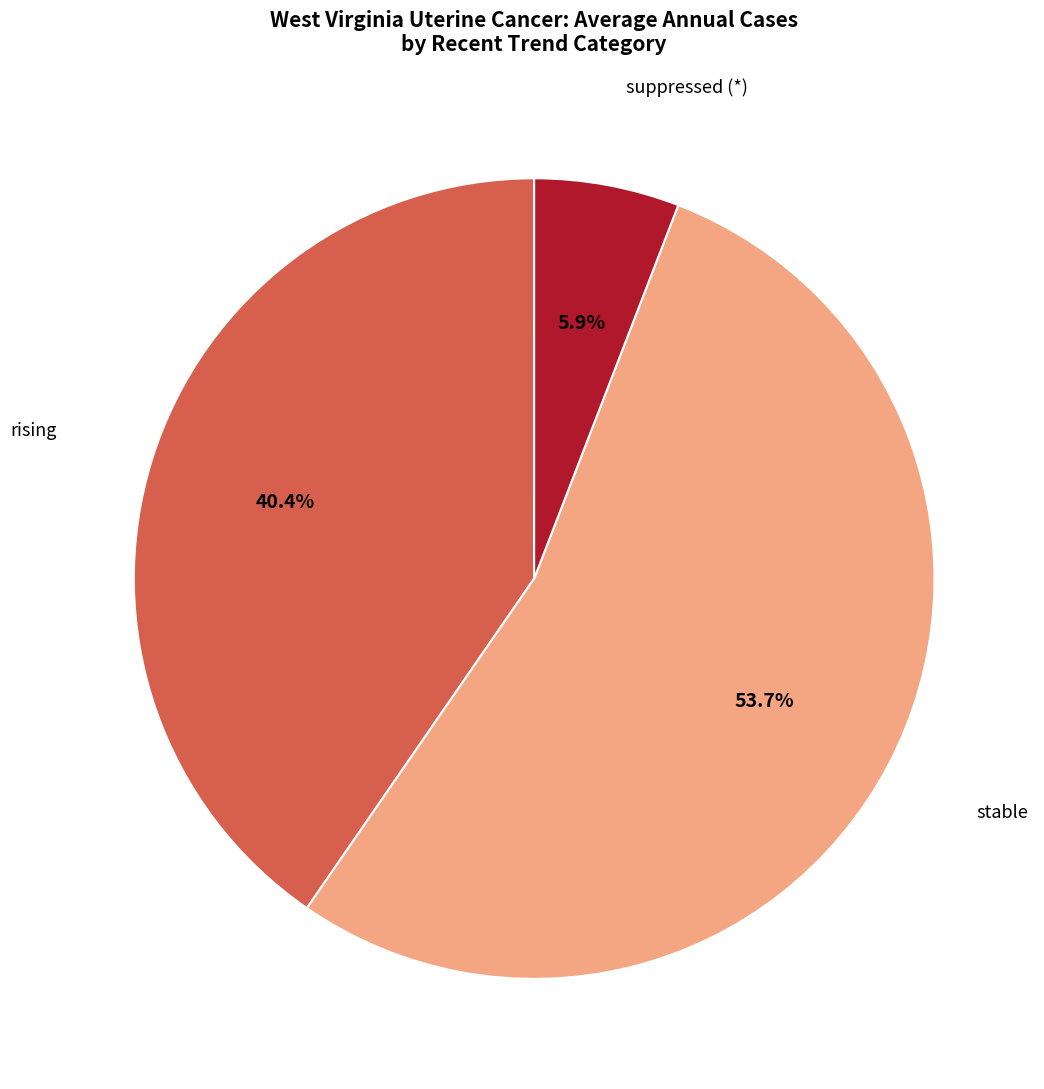

Does any single category account for the majority?

Yes